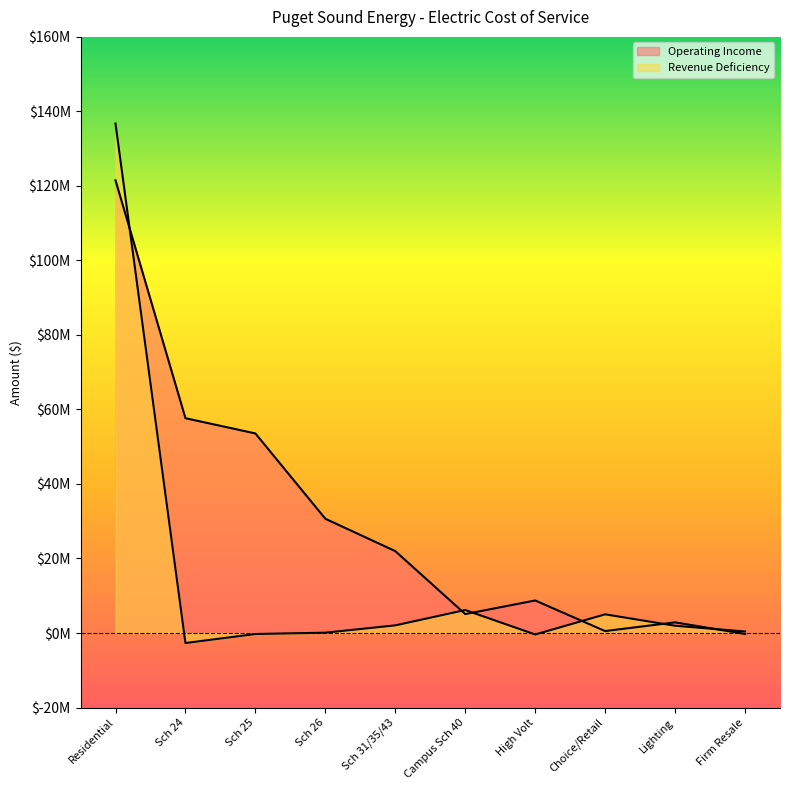

How many values in the Operating Income series exceed 21978730?

5